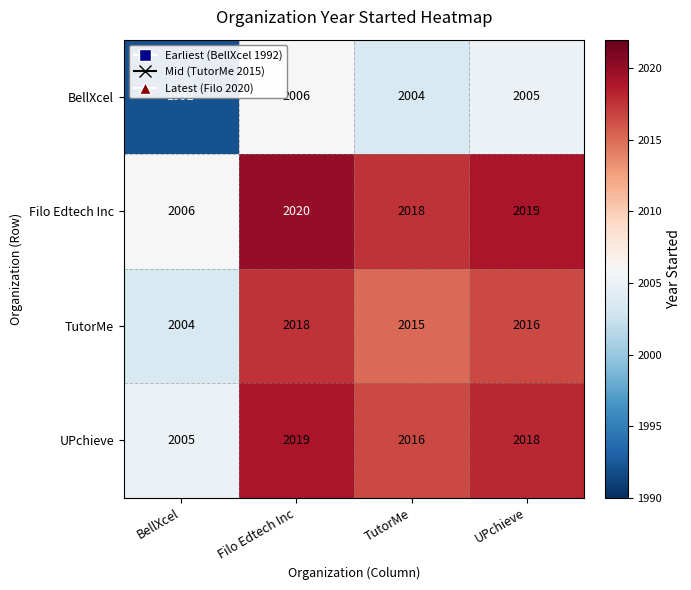

What is the difference between the highest and lowest values at Filo Edtech Inc?

14